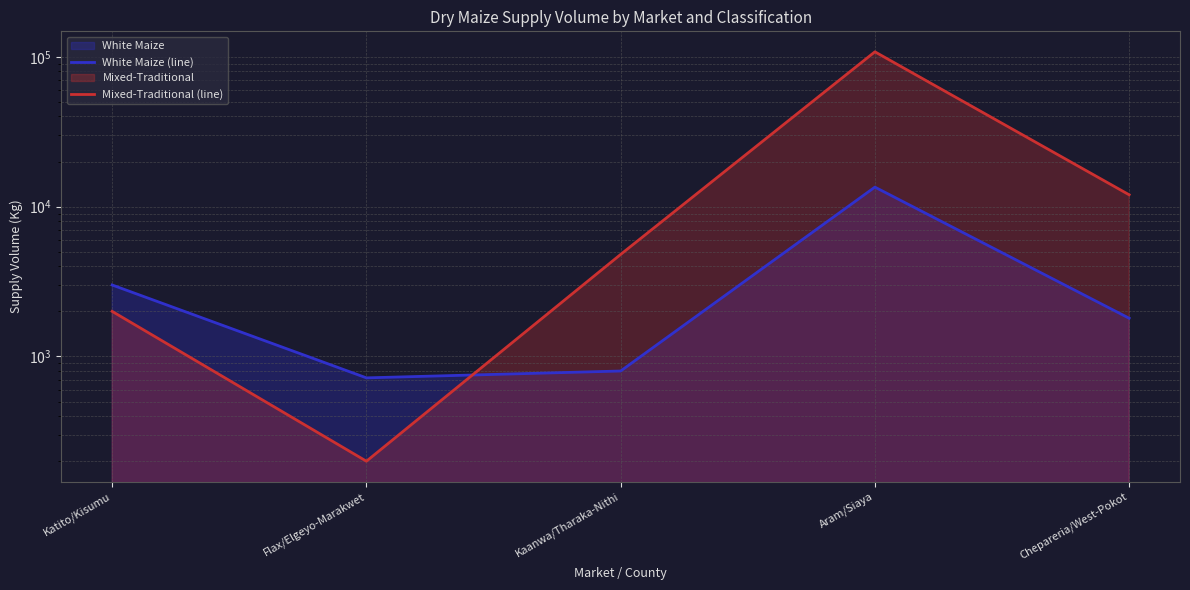

What is the difference between the Mixed-Traditional (line) values at Aram/Siaya and Katito/Kisumu?

106000